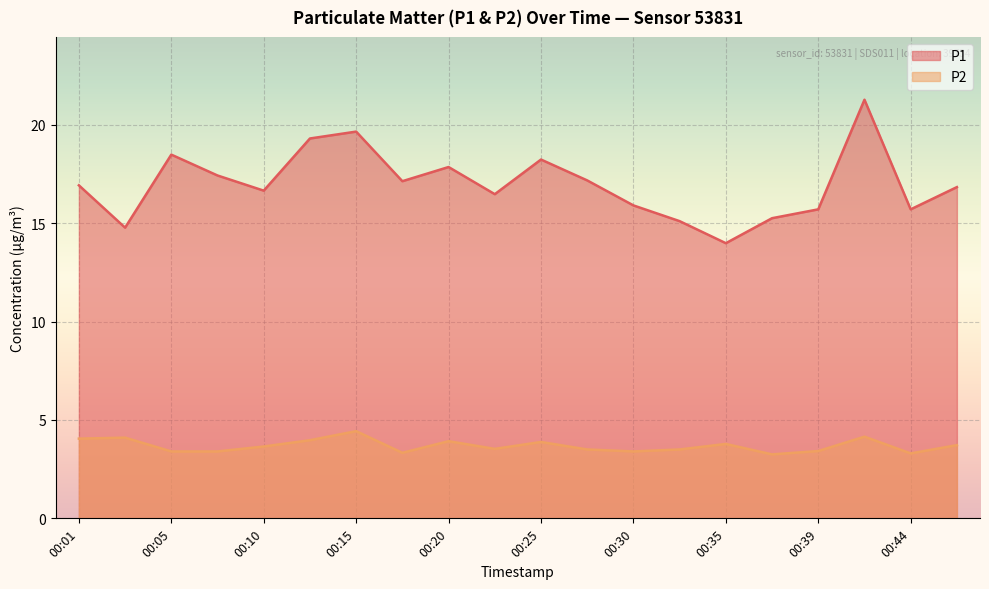

What is the value of the P1 point at the 7th from the left?

19.6